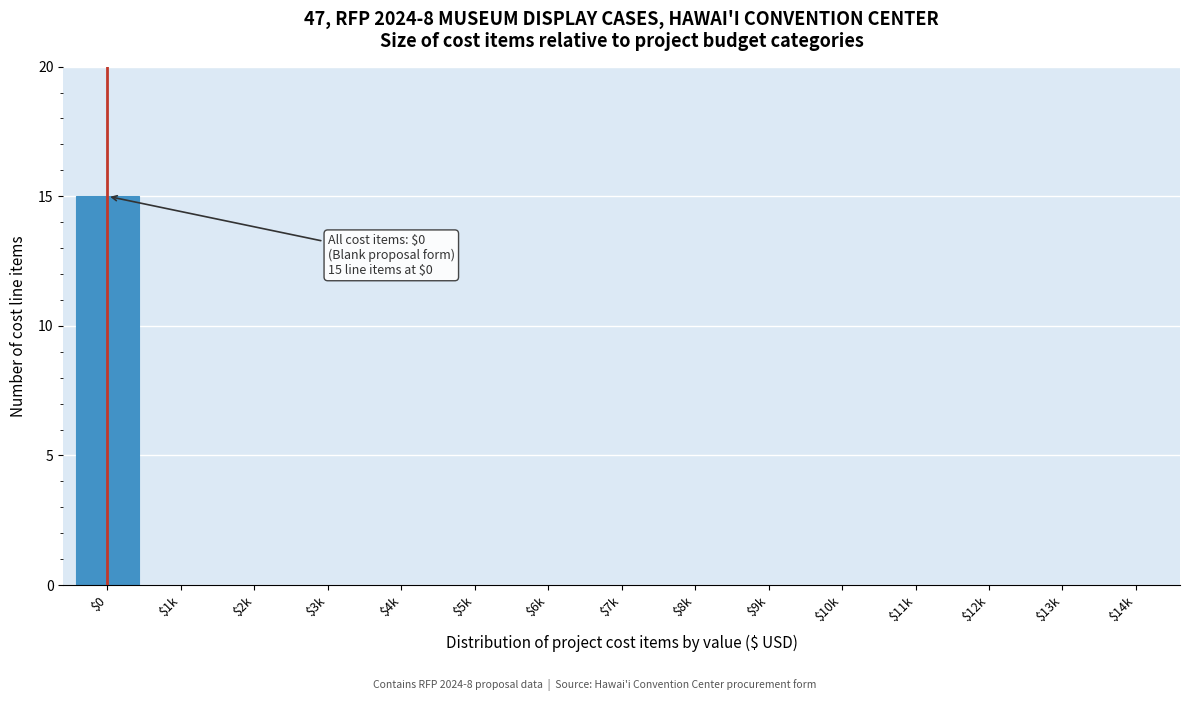

What is the greatest value displayed?

15